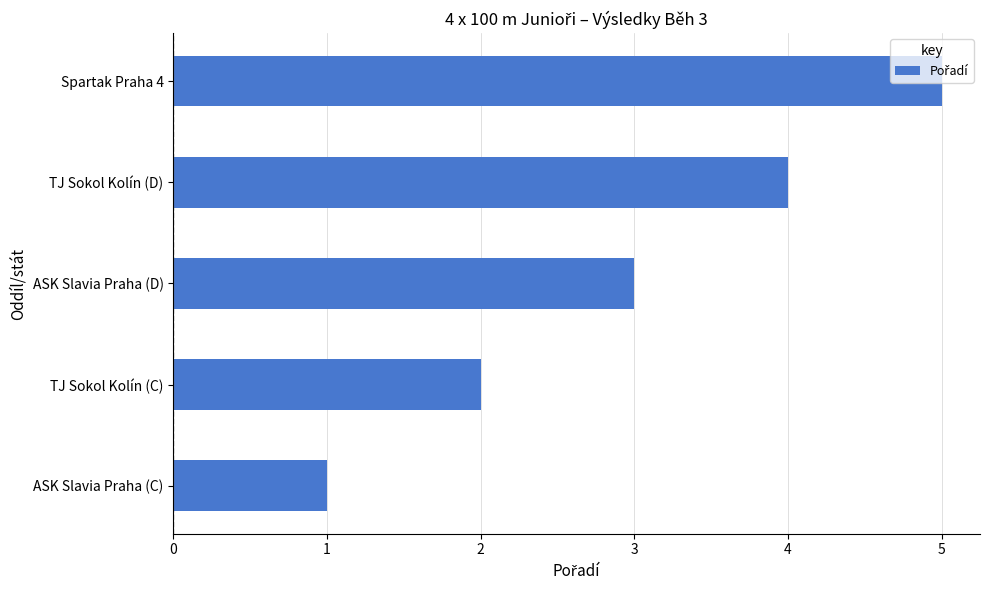

What is the sum of the values at TJ Sokol Kolín (C) and ASK Slavia Praha (C)?

3